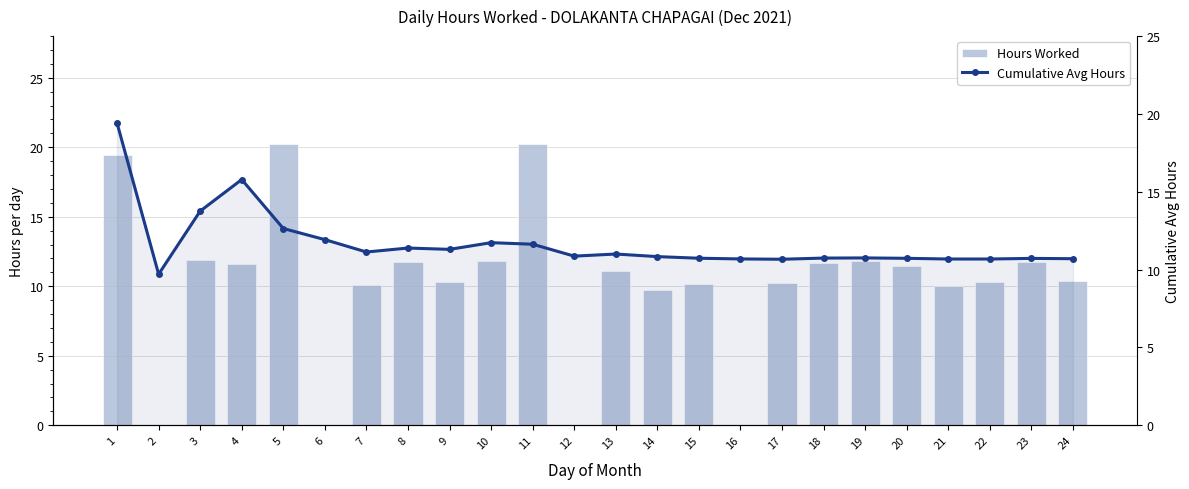

How many groups of bars are there?

24